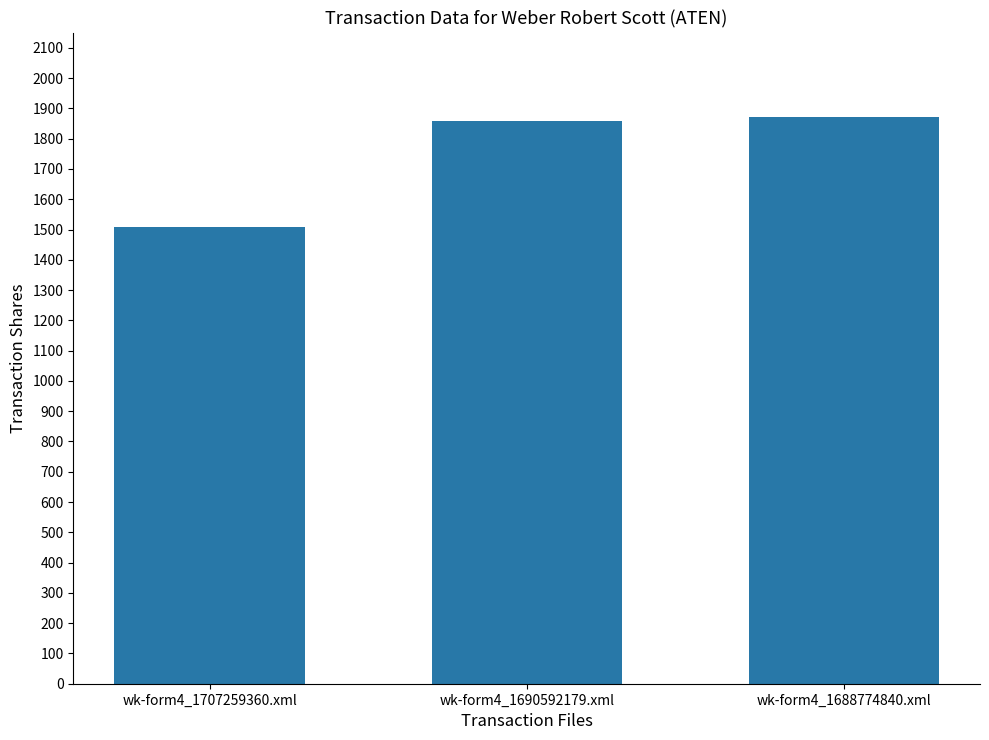

What is the smallest value displayed?

1509